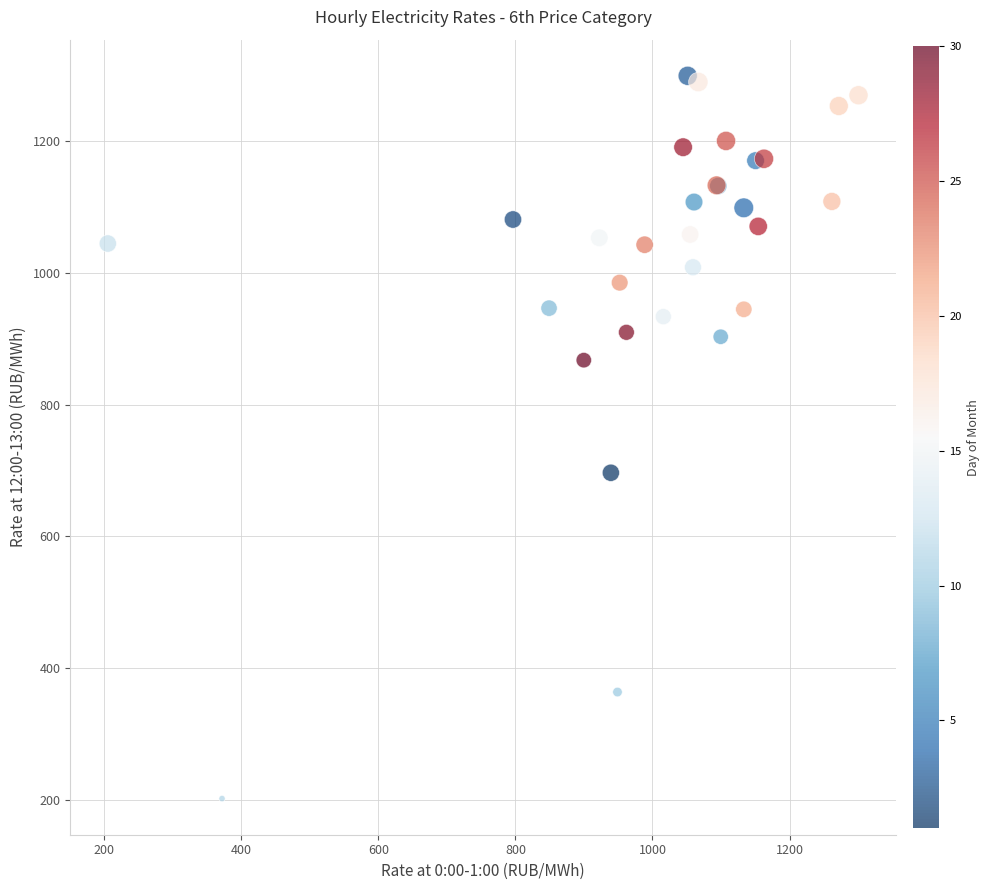

What Y value in the scatter plot is closest to 750?

696.6